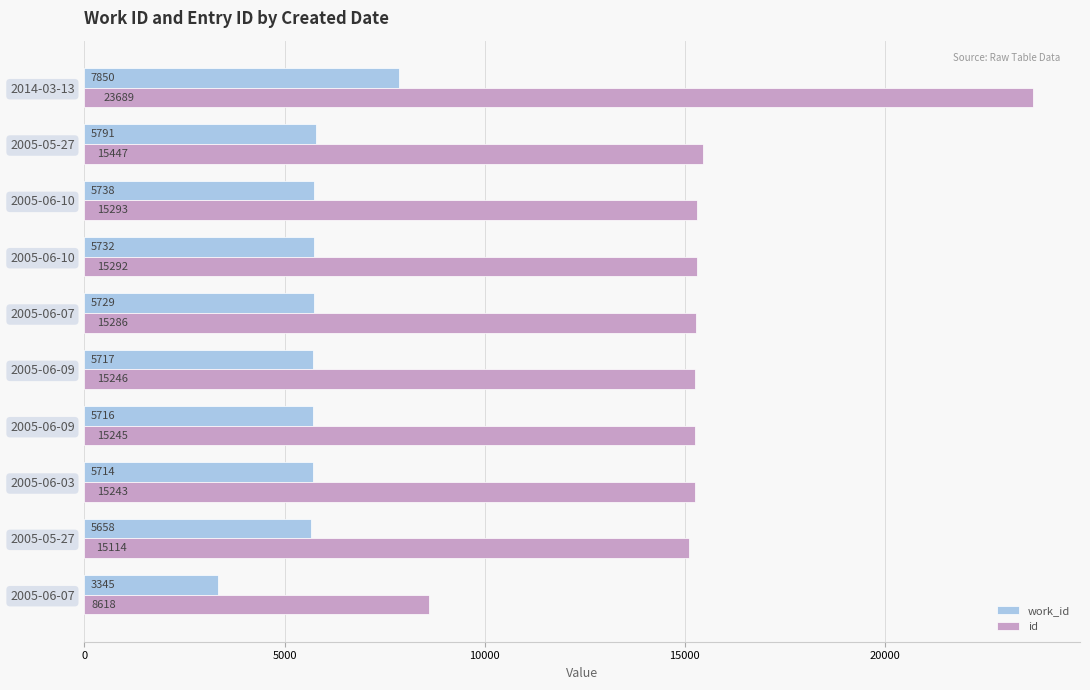

What are all the series names shown in the legend?

work_id, id